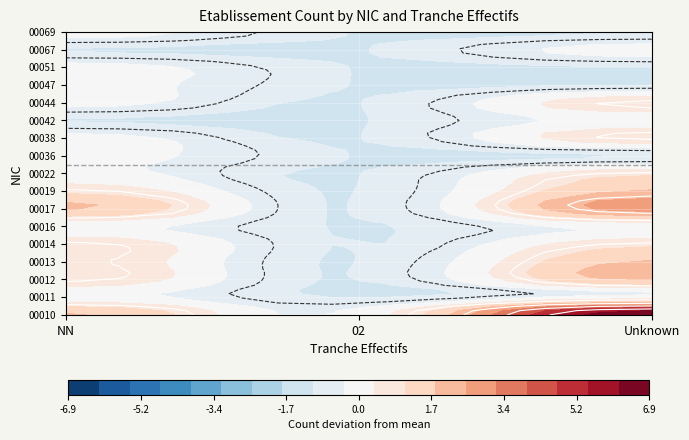

How many series are shown in this chart?

17